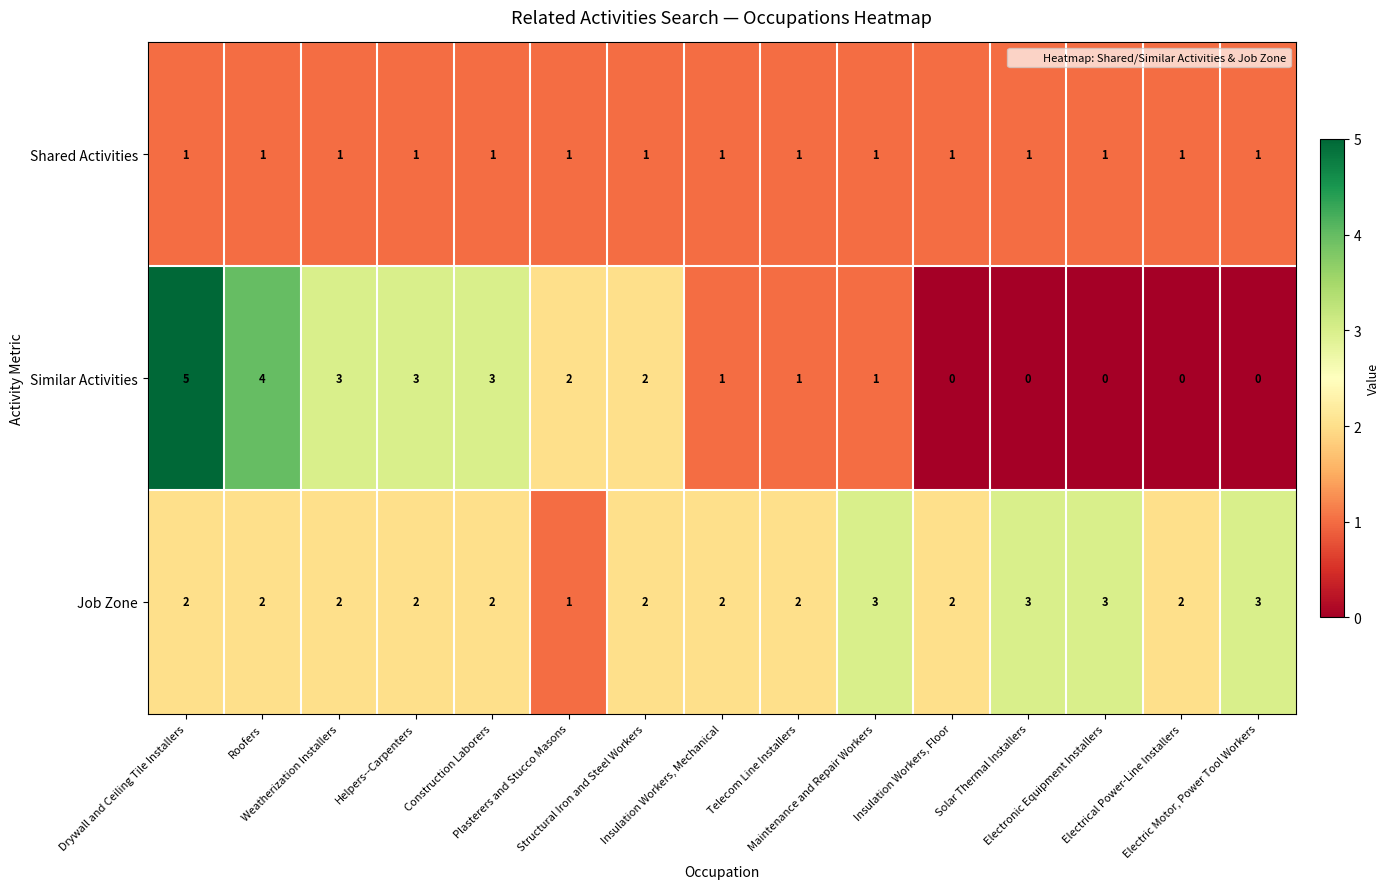

Which series has the largest total across all categories?

Job Zone